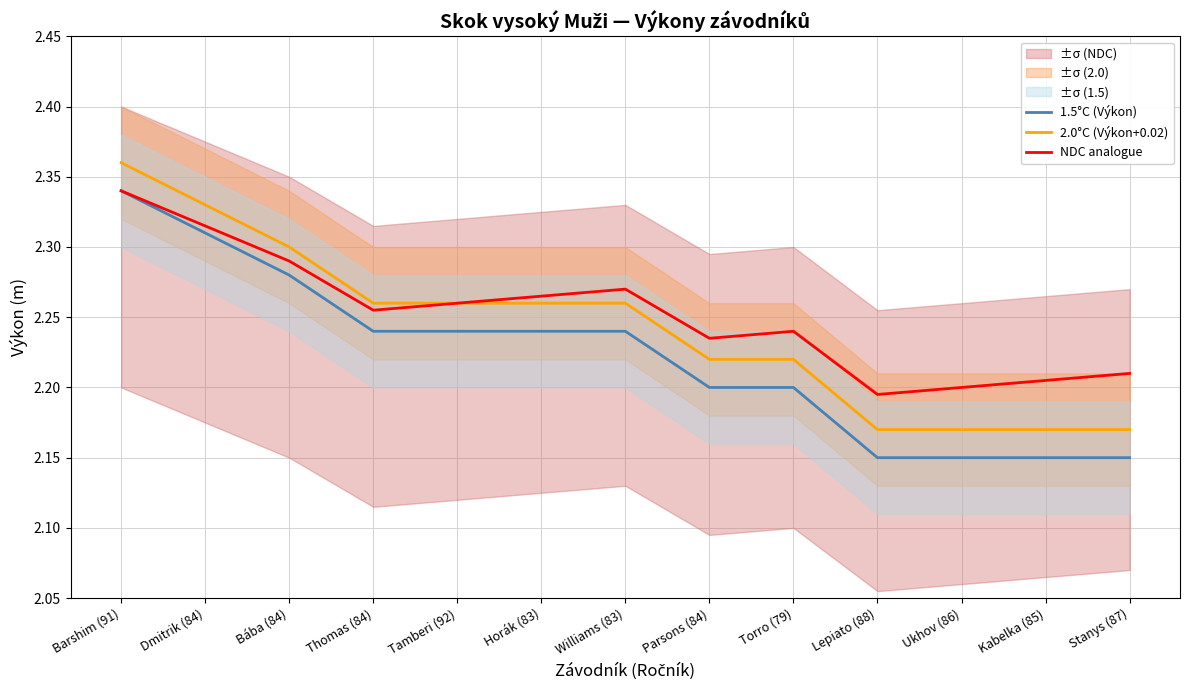

True or false: 1.5°C (Výkon) and NDC analogue cross at least once.

False